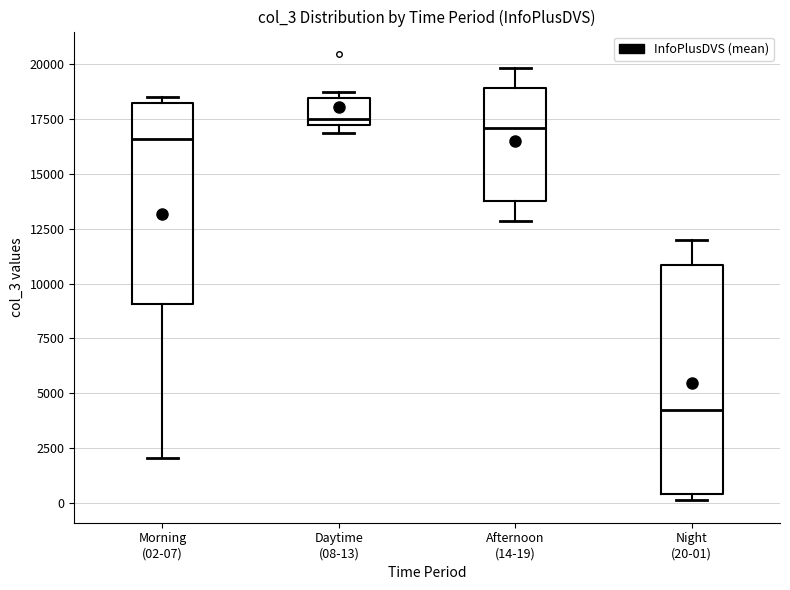

Where is the upper edge of the box for Night (20-01) on the y-axis? The values are not printed on the chart, so give them approximately, as read against the axis.

11000